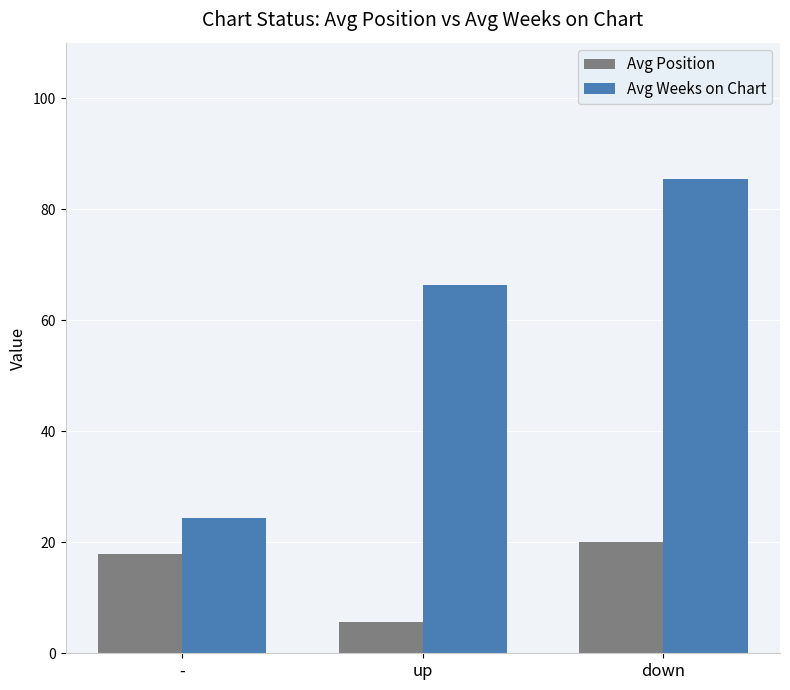

What is the total value across all series at down?

105.5